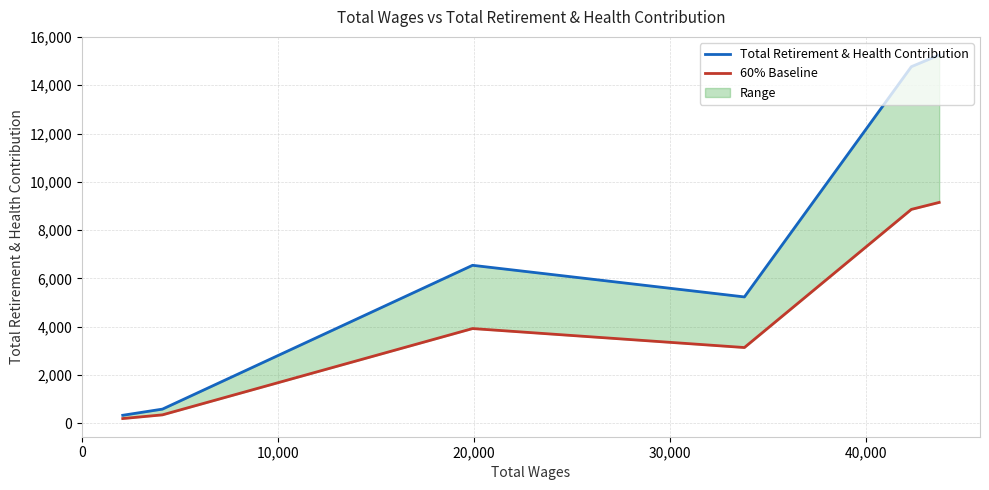

Rank the series by their maximum value, from lowest to highest.

60% Baseline, Total Retirement & Health Contribution